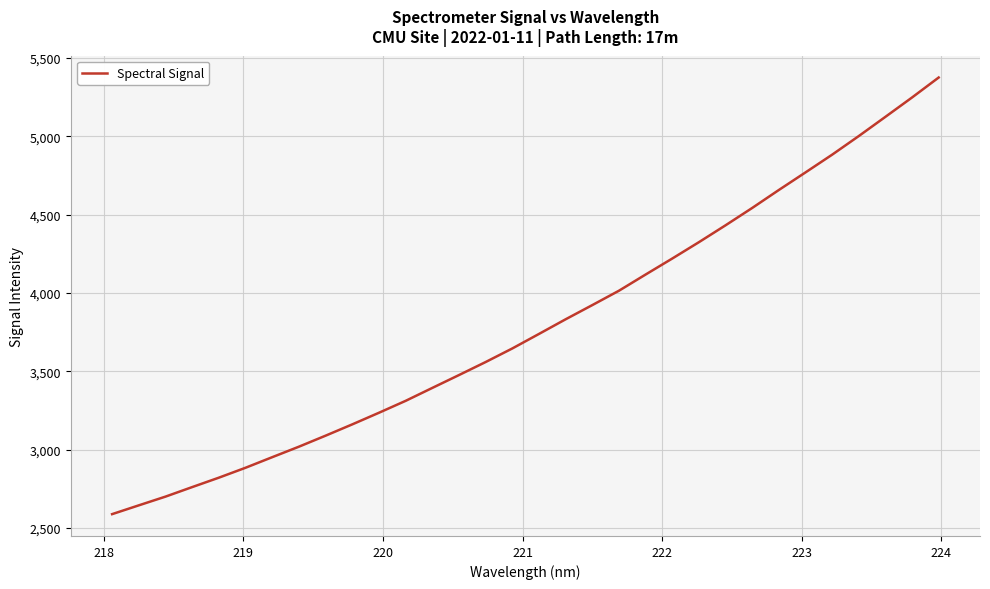

What is the difference between the second highest and second lowest values?

2603.1